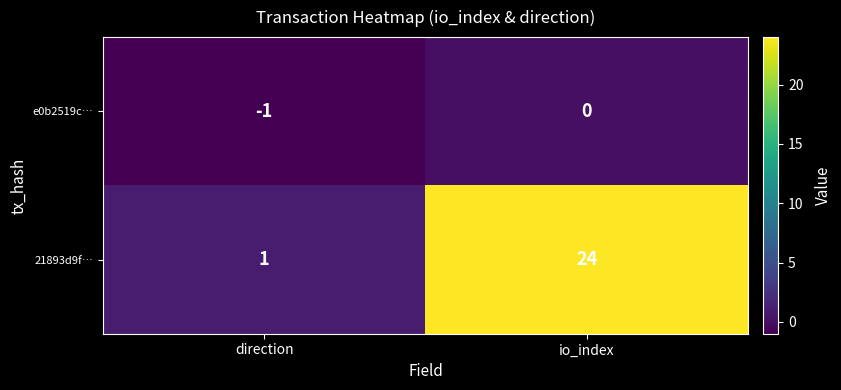

Which series has the largest total across all categories?

21893d9f…